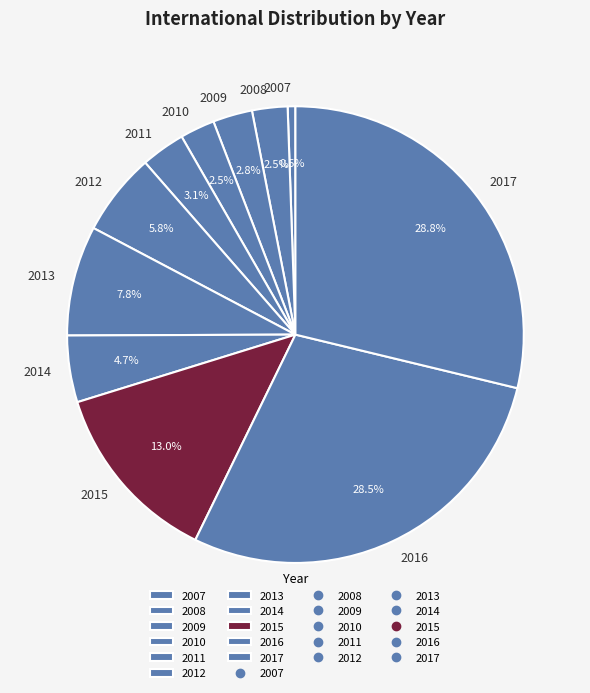

Which category has the smallest portion of the pie?

2007